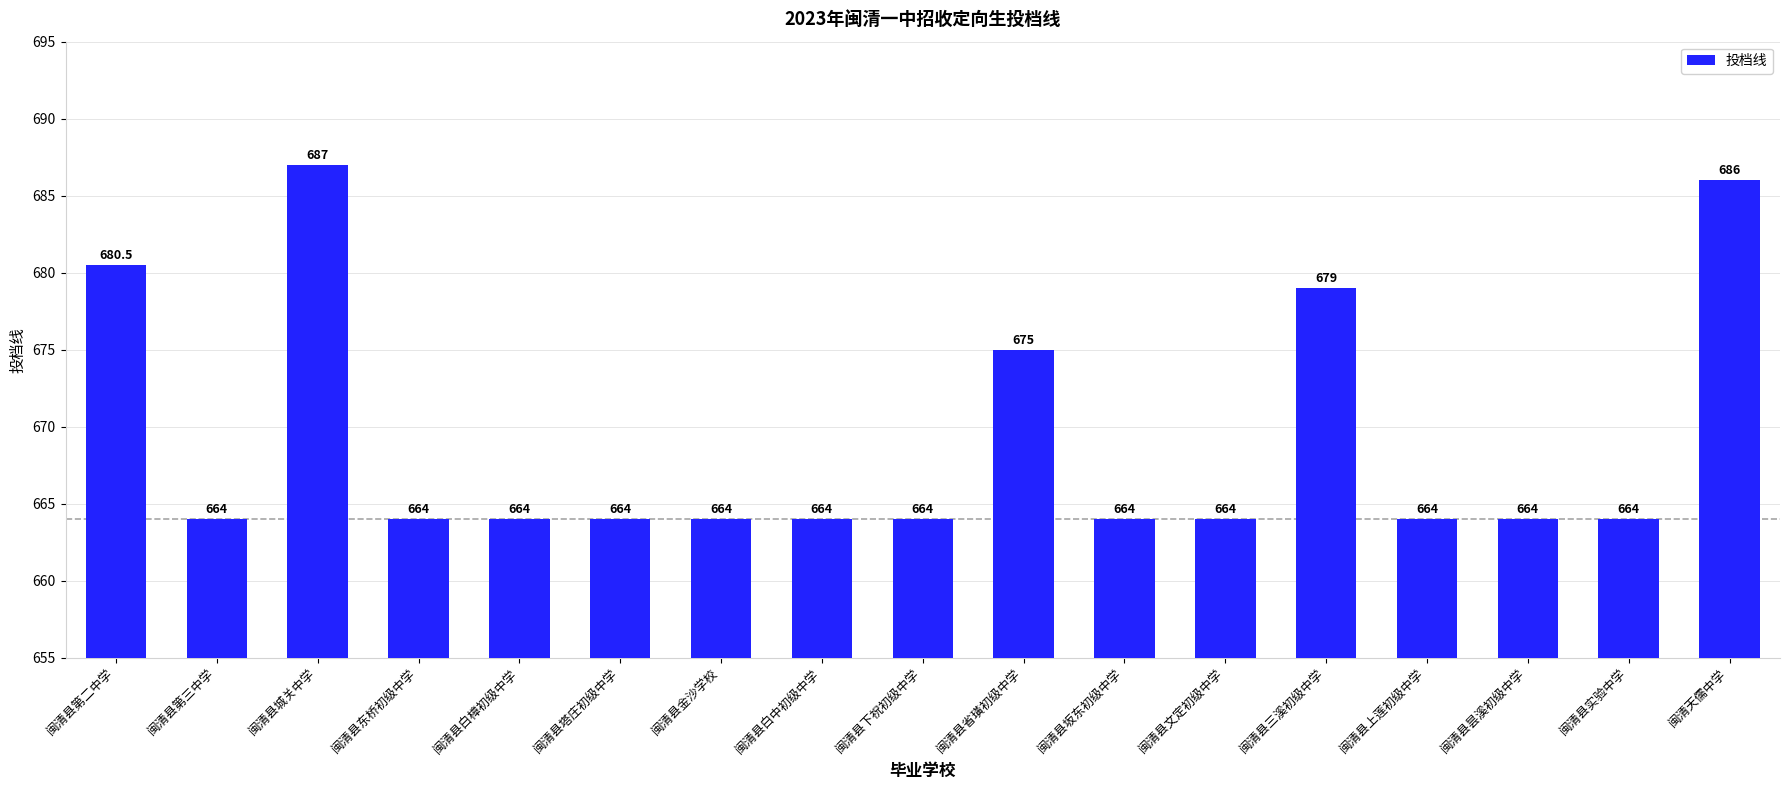

The value at 闽清县第三中学 is 230.9. True or false?

False